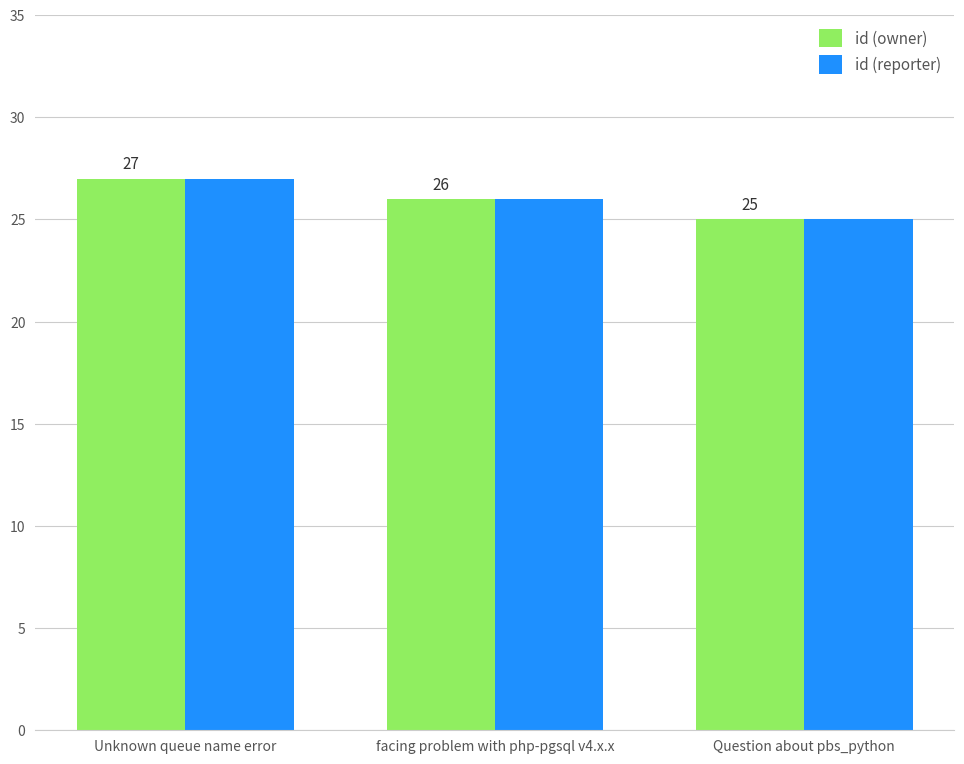

Reading right to left, list all the values displayed in this chart.

id (owner): 25	26	27
id (reporter): 25	26	27